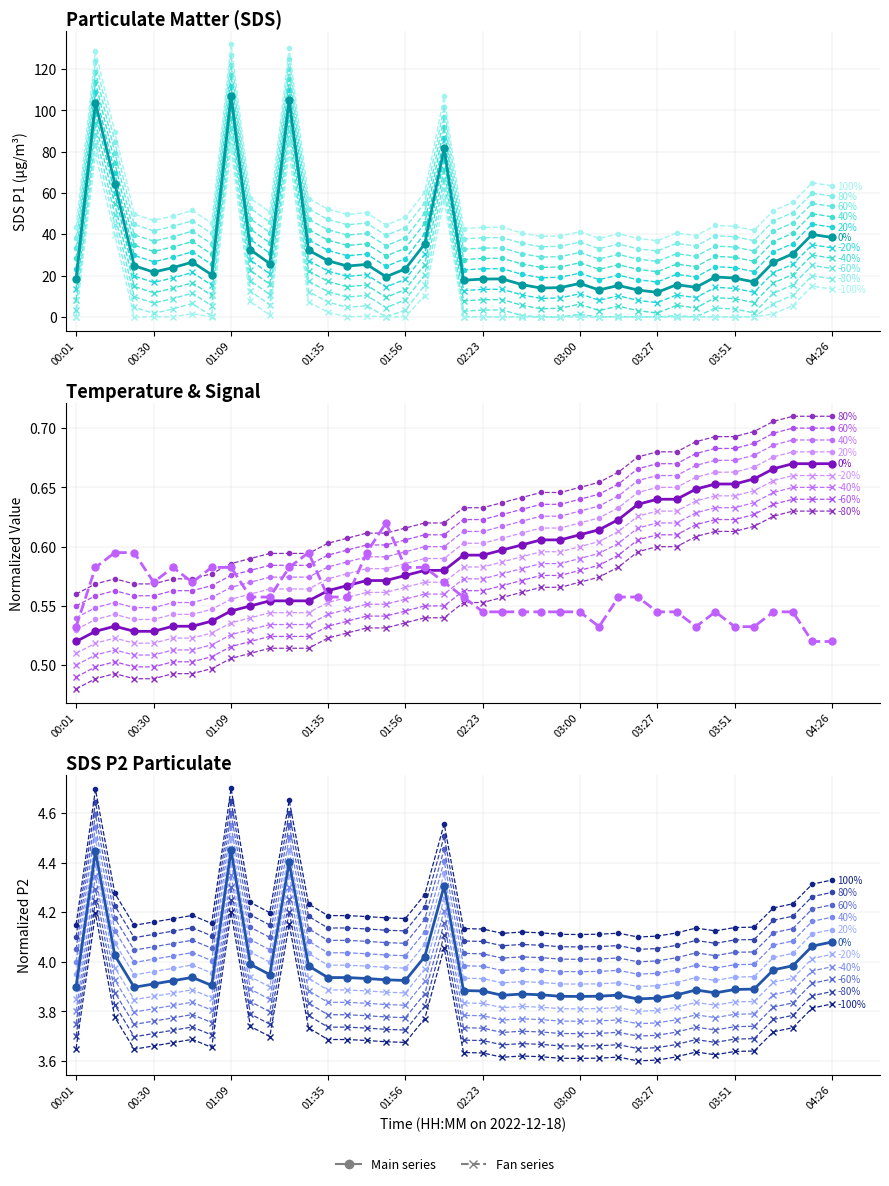

At 00:18, list the series in order from largest to smallest.

SDS_P1, SDS_P2, Signal, Temp